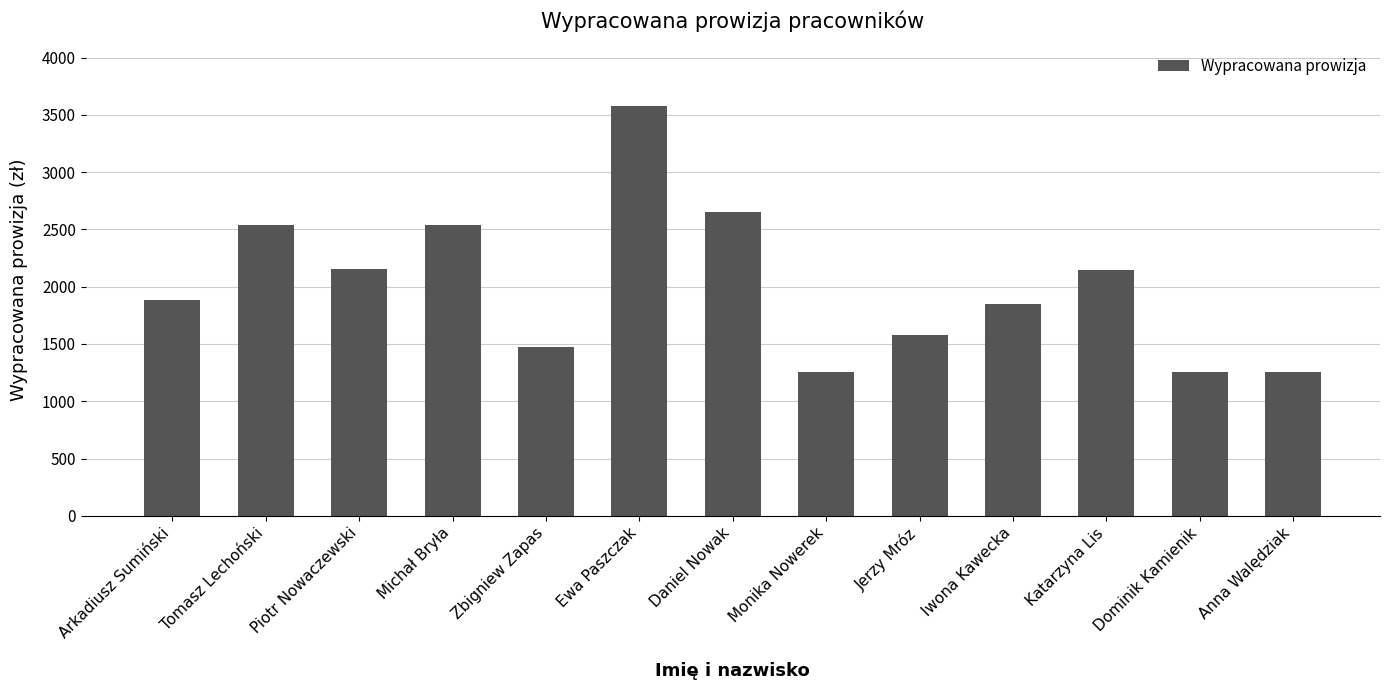

The value at Piotr Nowaczewski is 513. True or false?

False